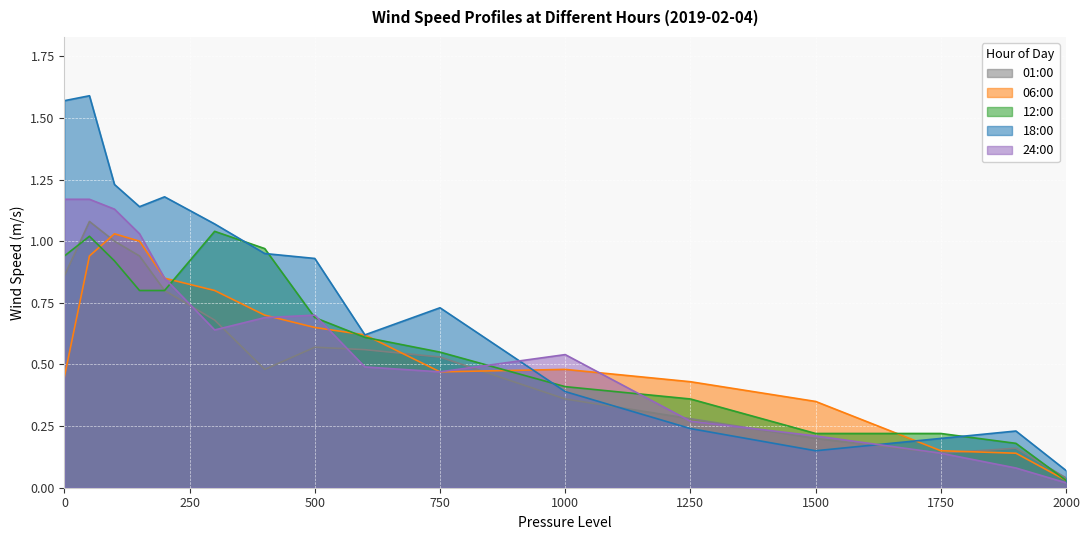

At which label is 18:00_speed closest to 0?

2000